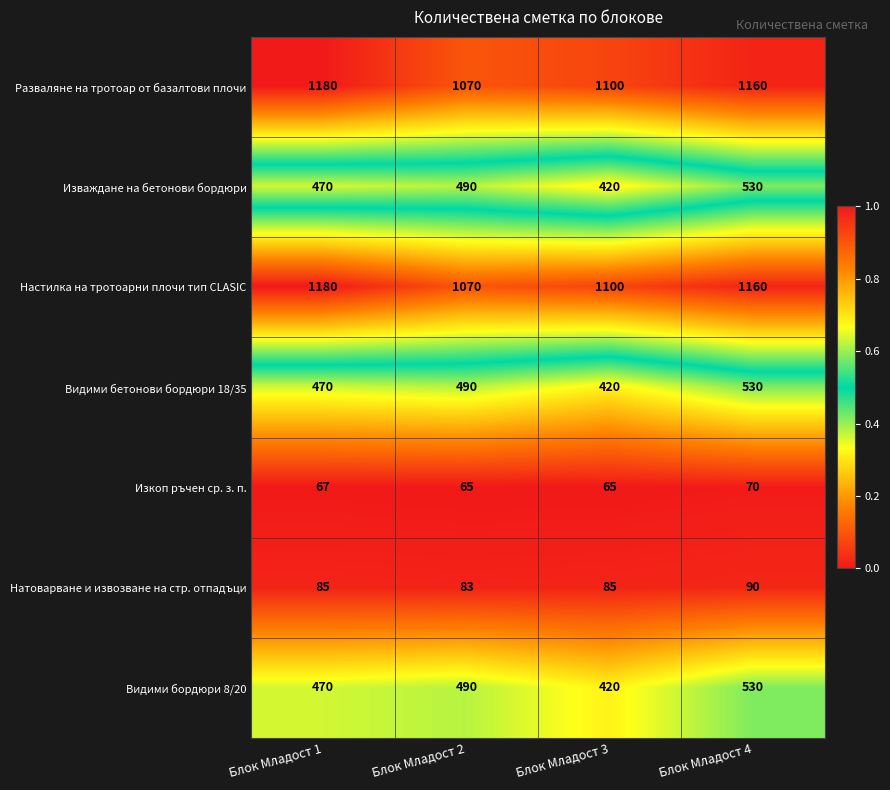

At which category does the chart reach its peak across all series?

Блок Младост 1